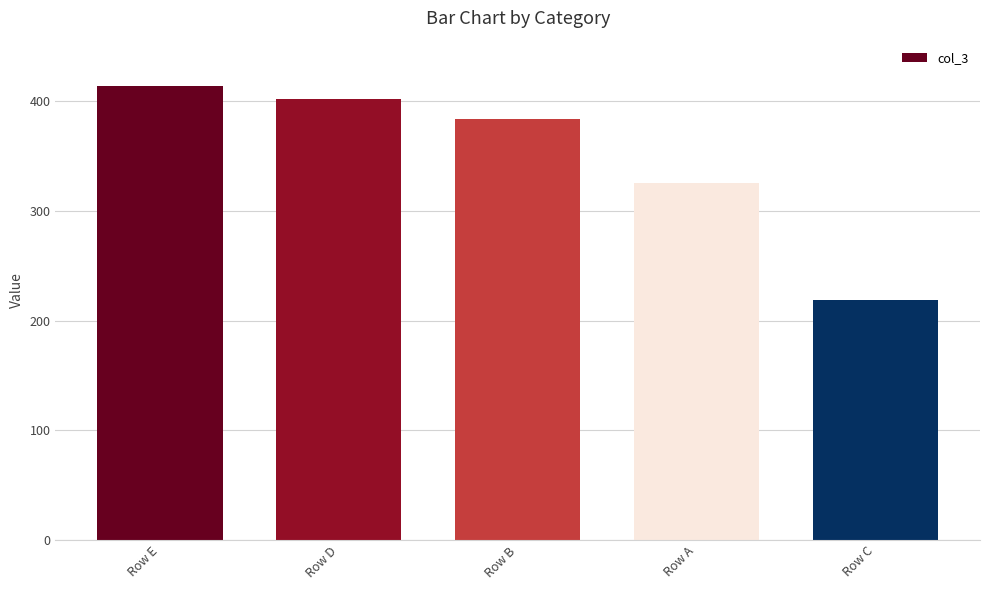

At which category does the chart reach its peak across all series?

Row E